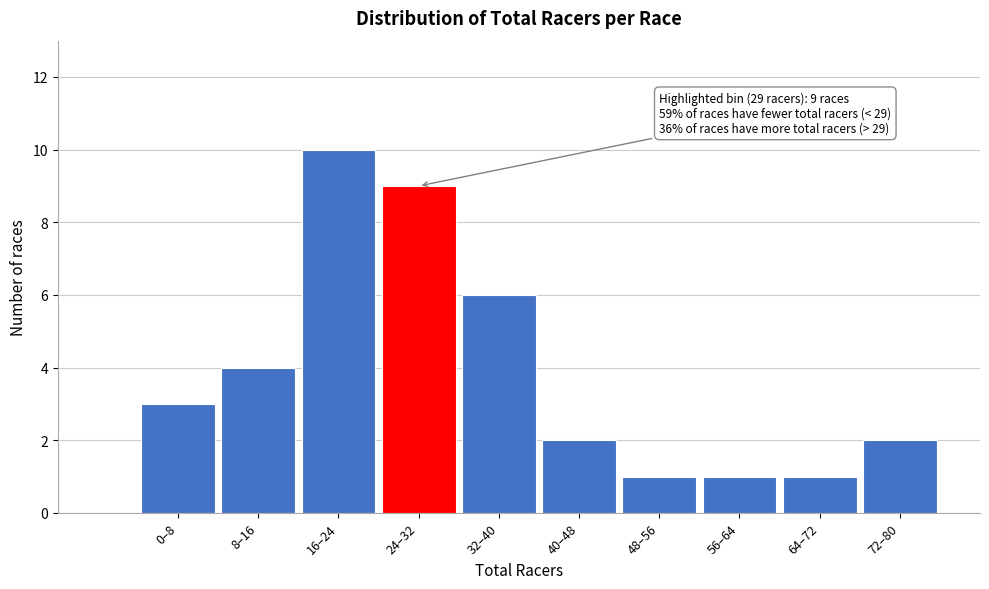

Reading left to right, list all the values displayed in this chart.

0–8=3	8–16=4	16–24=10	24–32=9	32–40=6	40–48=2	48–56=1	56–64=1	64–72=1	72–80=2